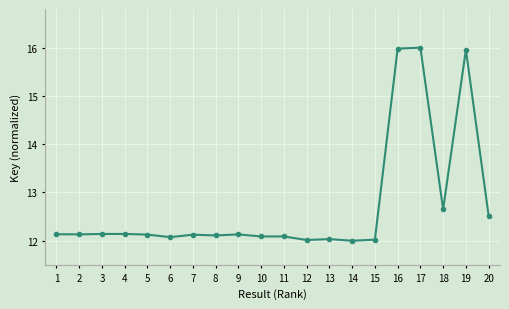

What is the value of the 7th point from the left?

12.1